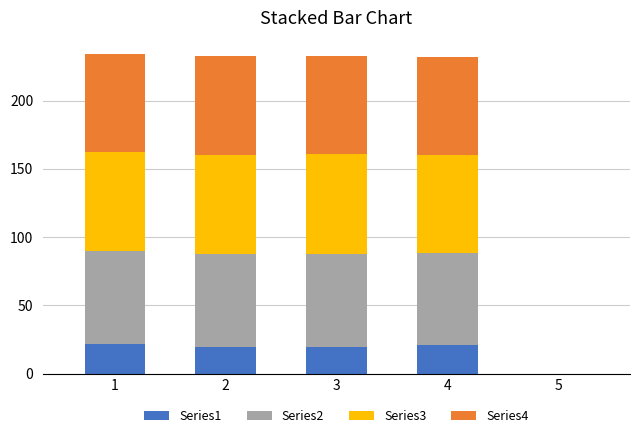

How many data points does each series have?

5